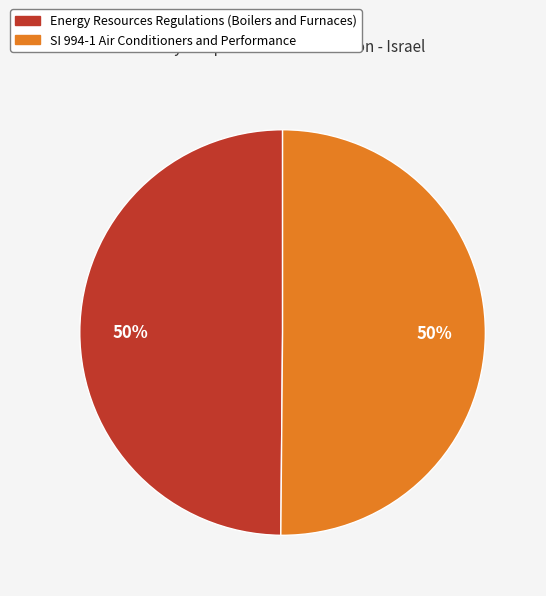

How many segments does this pie chart have?

2